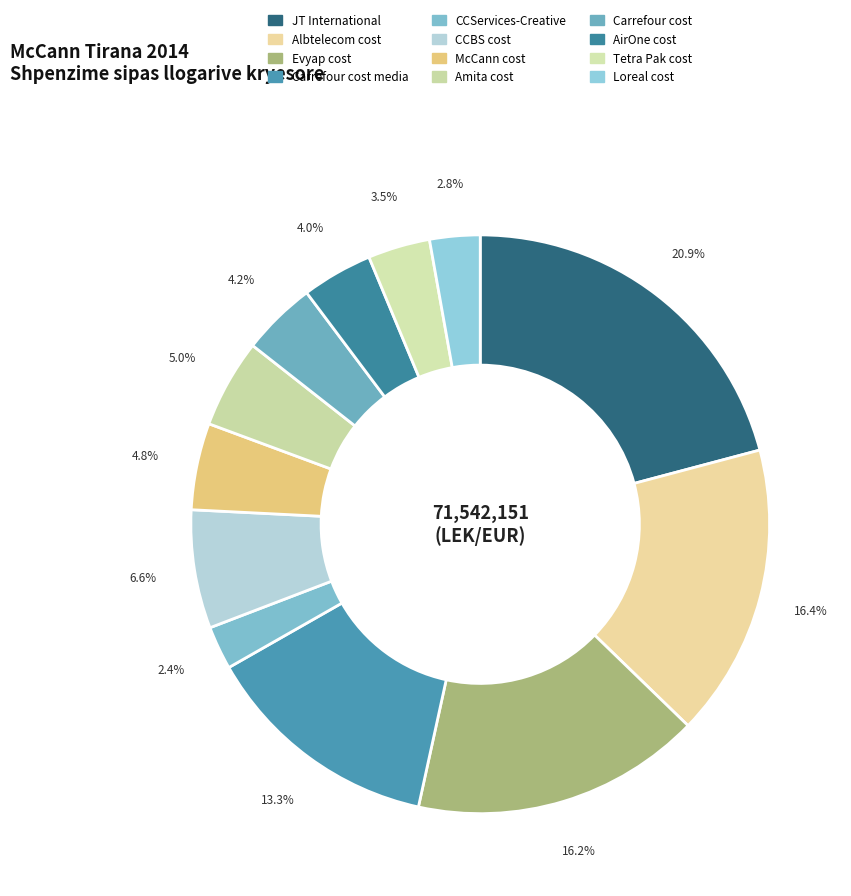

Does any single category account for the majority?

No